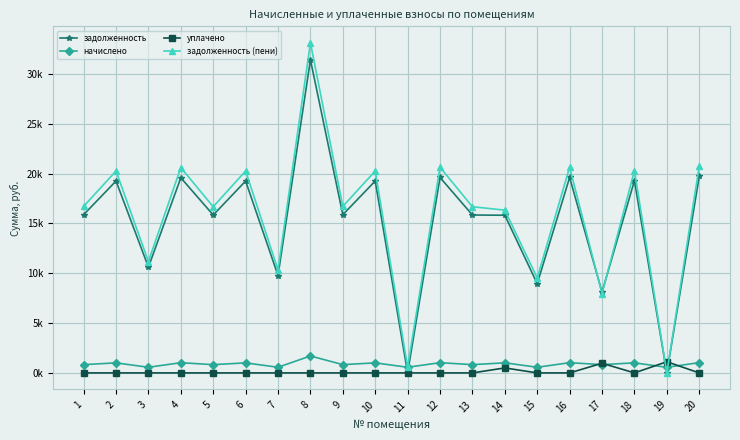

True or false: задолженность (пени) has more than 0 interior local peaks.

True